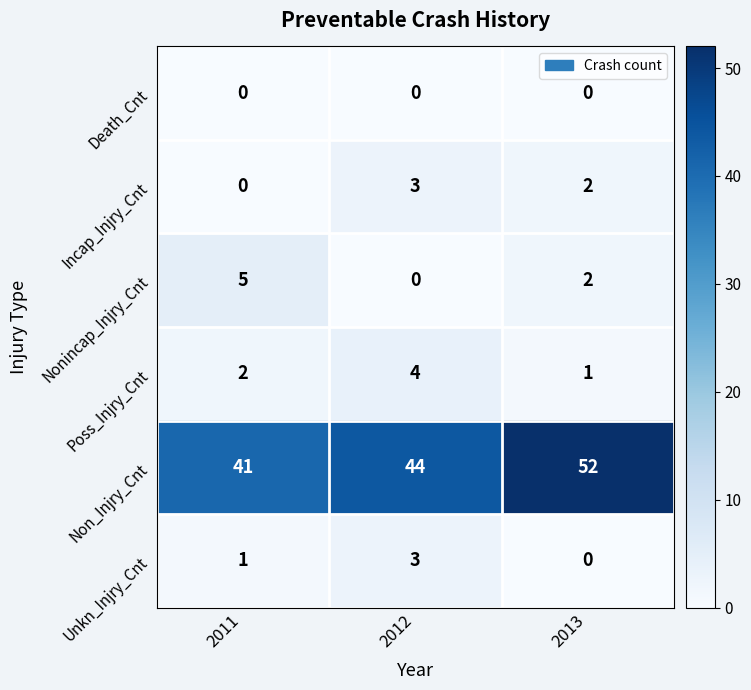

Reading right to left, what are all the values shown in this chart?

Death_Cnt: 2013=0	2012=0	2011=0
Incap_Injry_Cnt: 2013=2	2012=3	2011=0
Nonincap_Injry_Cnt: 2013=2	2012=0	2011=5
Poss_Injry_Cnt: 2013=1	2012=4	2011=2
Non_Injry_Cnt: 2013=52	2012=44	2011=41
Unkn_Injry_Cnt: 2013=0	2012=3	2011=1